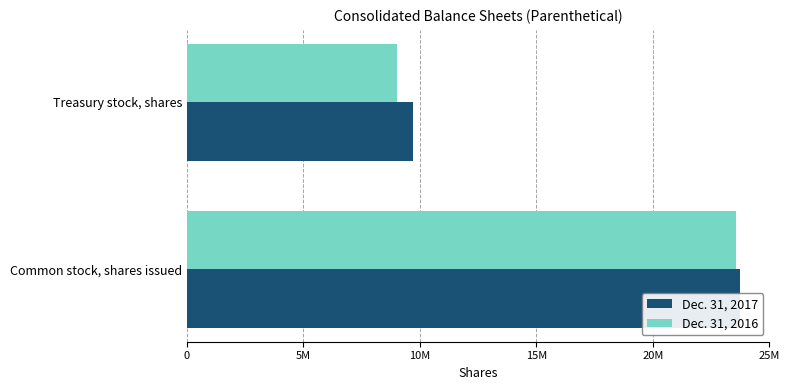

Rank the series by their maximum value, from highest to lowest.

Dec. 31, 2017, Dec. 31, 2016